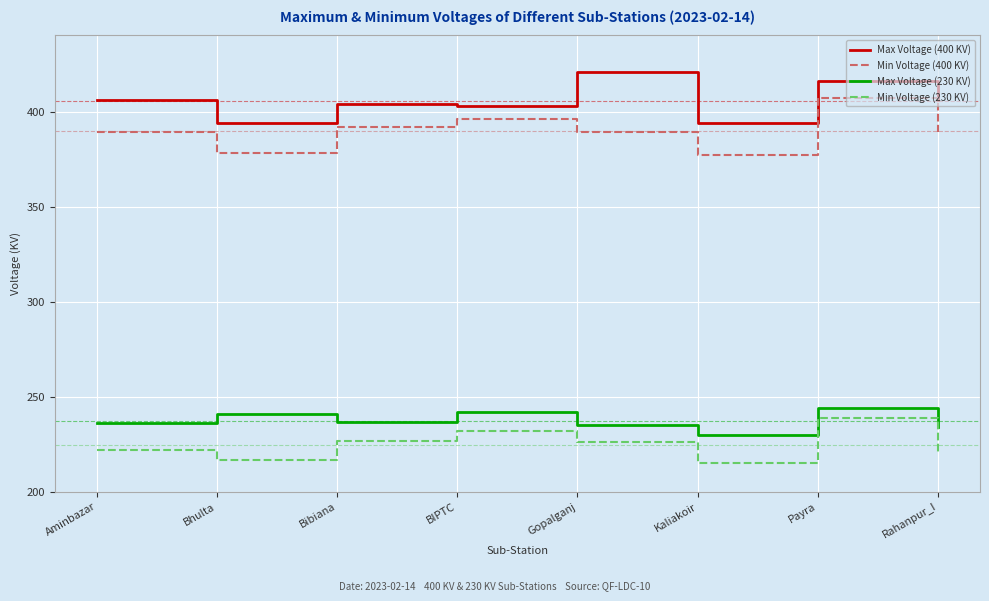

The Min Voltage (400 KV) series shows 583 at Kaliakoir. True or false?

False